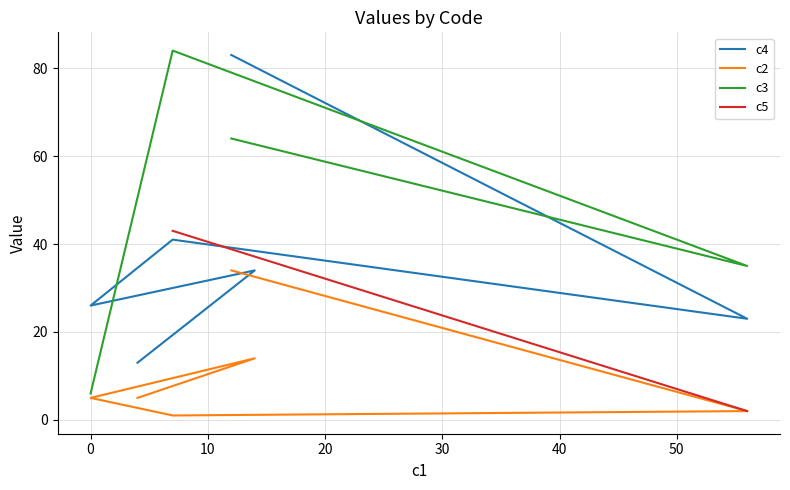

Does the chart have visible grid lines?

Yes